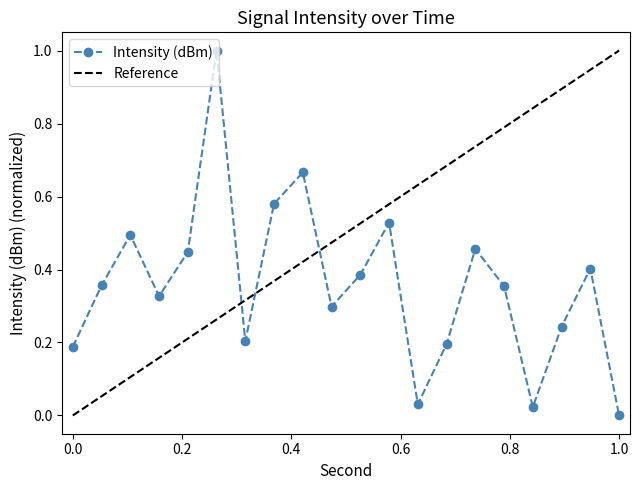

Reading left to right, extract all data points from this chart.

0.2	0.4	0.5	0.3	0.4	1.0	0.2	0.6	0.7	0.3	0.4	0.5	0.0	0.2	0.5	0.4	0.0	0.2	0.4	0.0